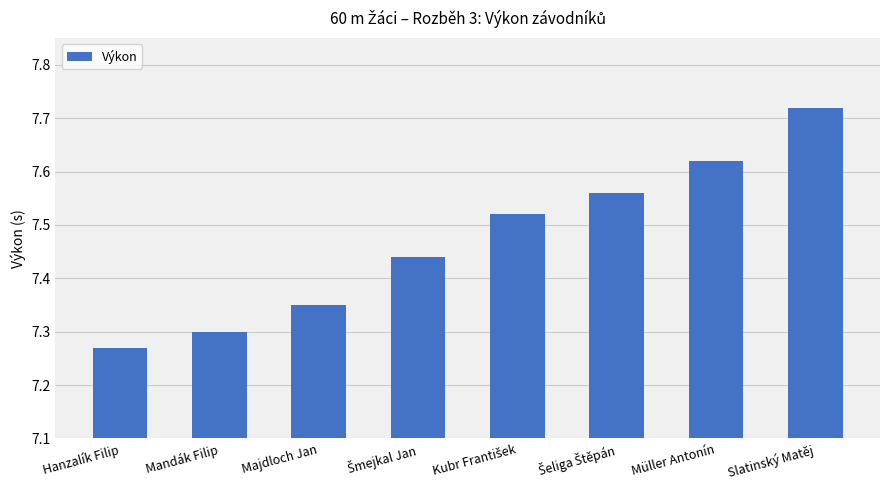

What is the difference between the values at Mandák Filip and Slatinský Matěj?

0.4